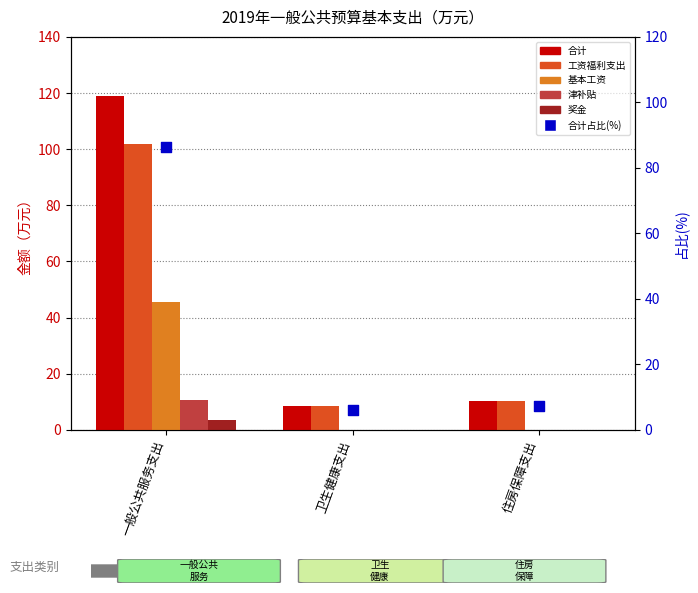

Which series has the largest total across all categories?

合计